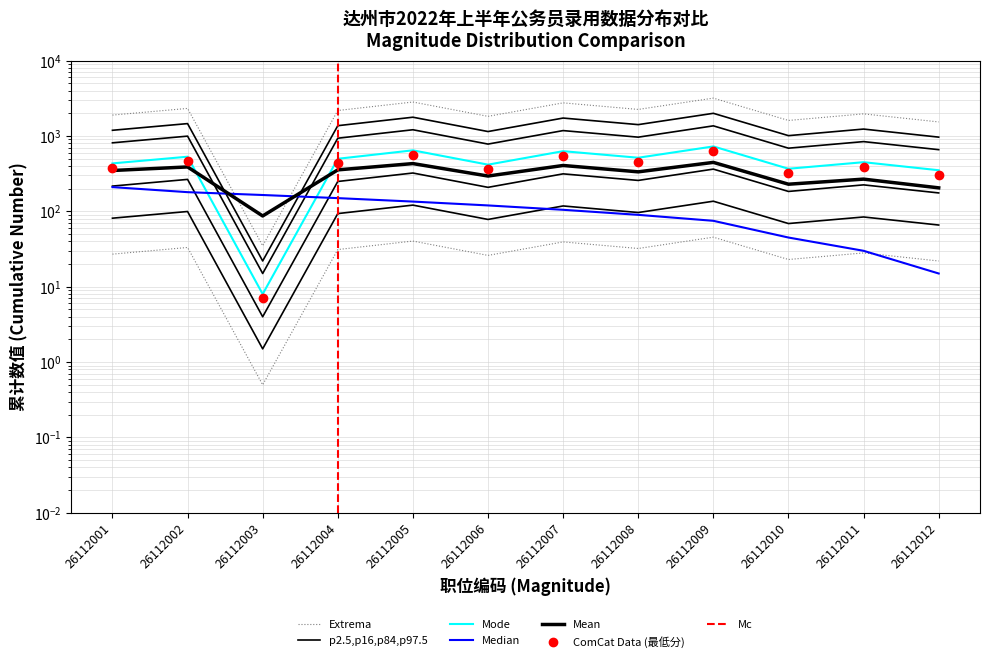

What is the sum of the values at 26112012 and 26112008?

3792.7